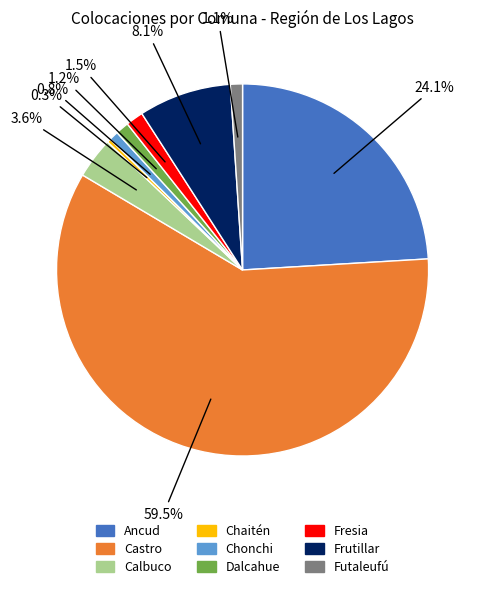

What portion of the pie excludes Dalcahue?

98.8%